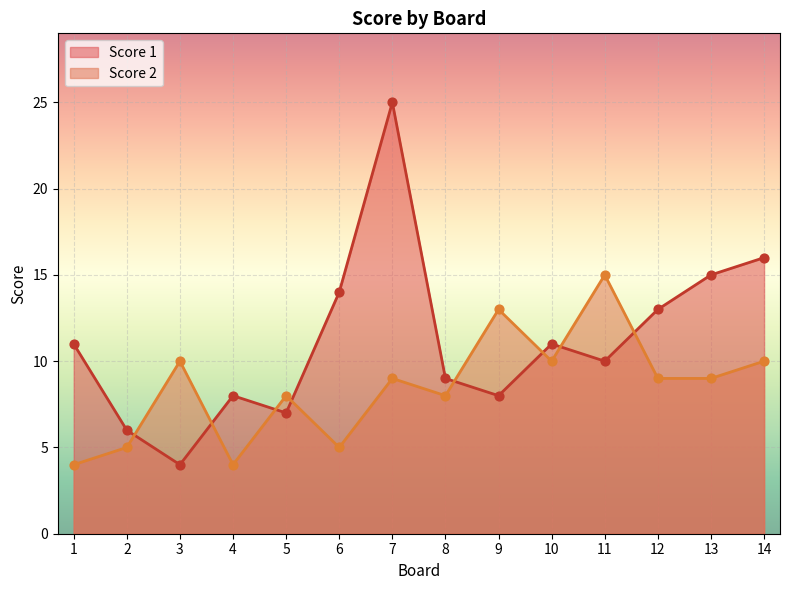

At how many categories does at least one series exceed 20?

1